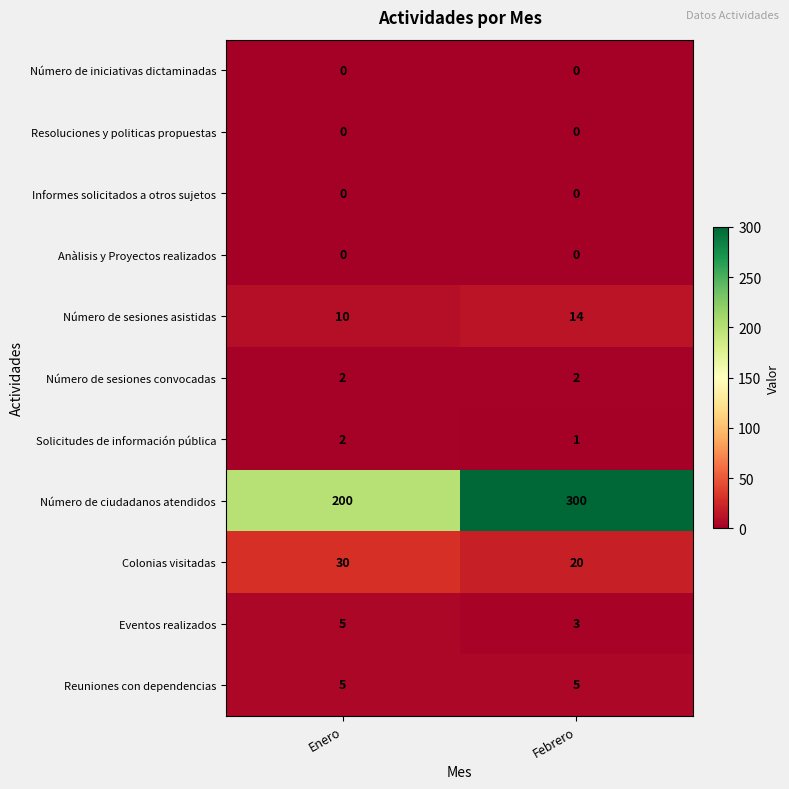

Rank the categories by Eventos realizados value from lowest to highest.

Febrero, Enero